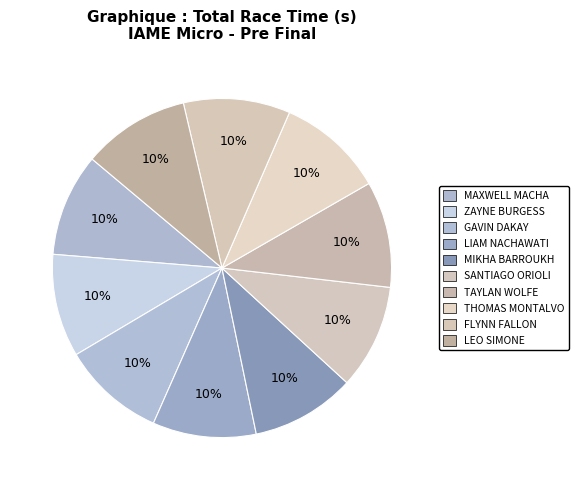

Count the number of slices in the pie.

10